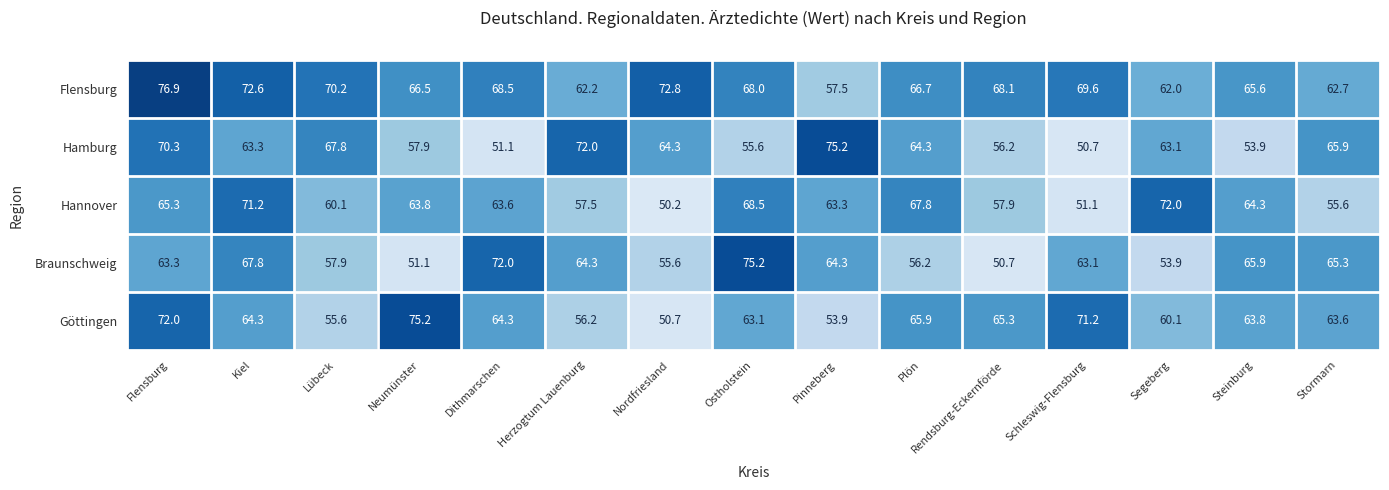

What value does the Göttingen series have at Steinburg?

63.8